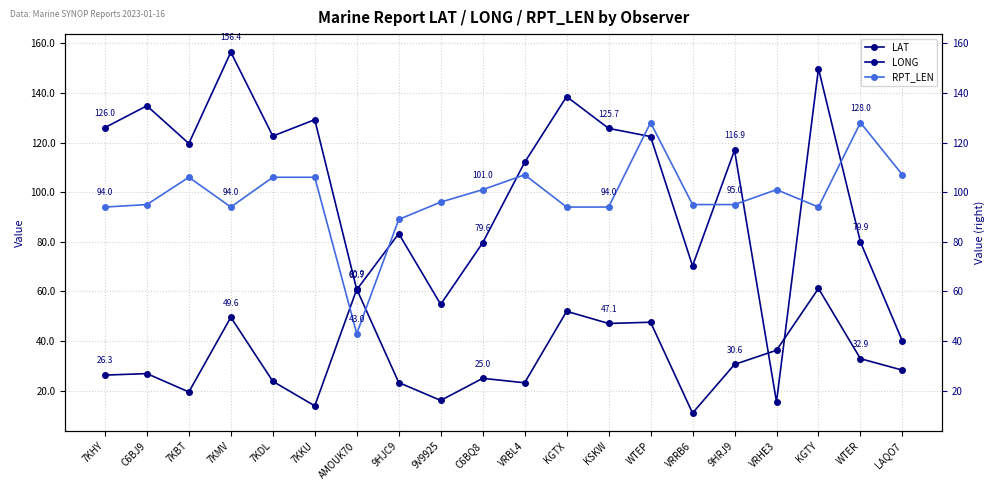

Between AMOUK70 and 9HJC9, which is larger?

AMOUK70